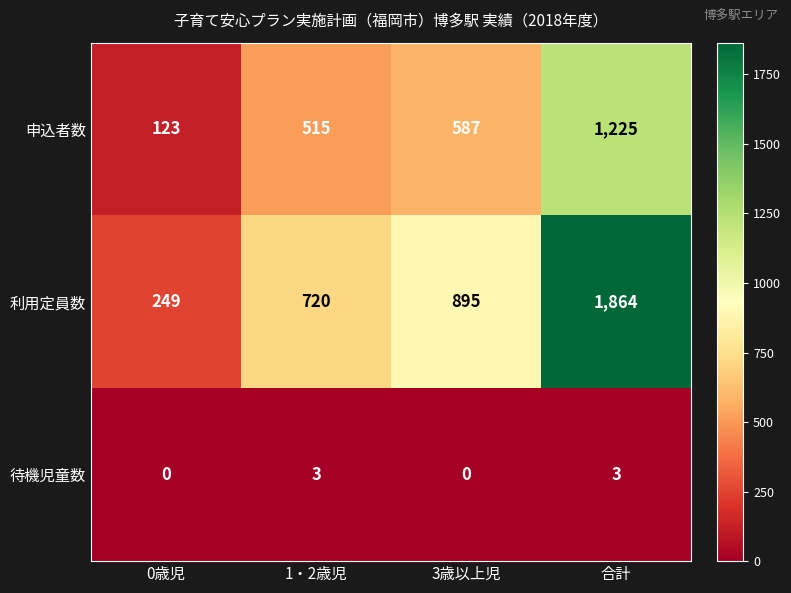

How many series are shown in this chart?

3